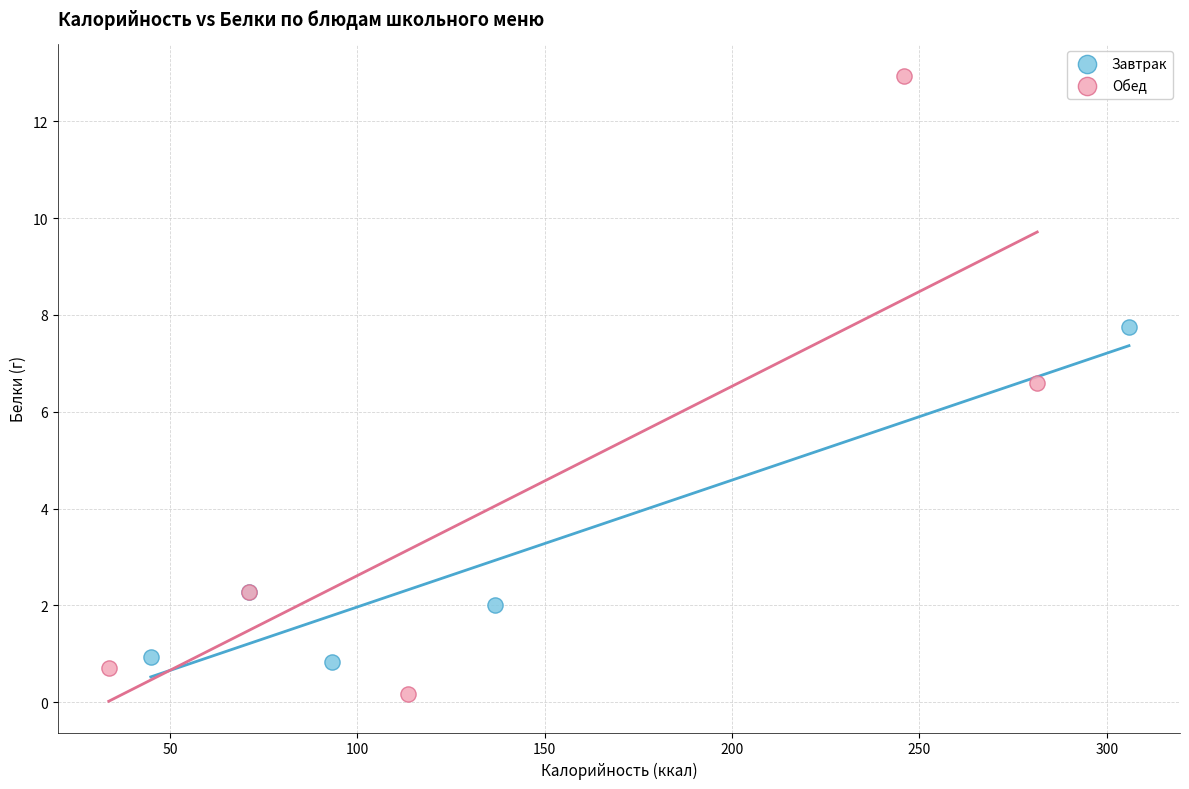

What are all the series names shown in the legend?

Завтрак, Обед